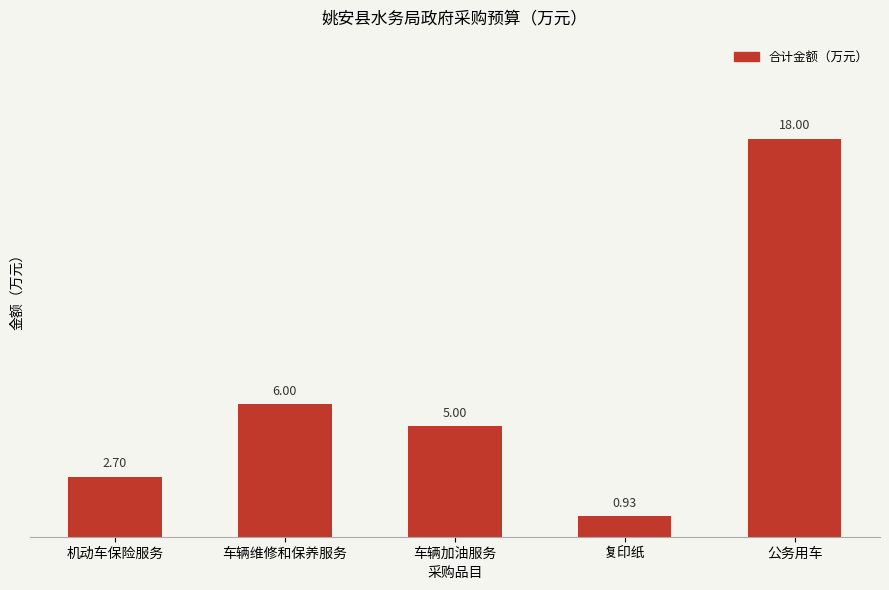

True or false: the data shows 5.0 at 车辆加油服务.

True